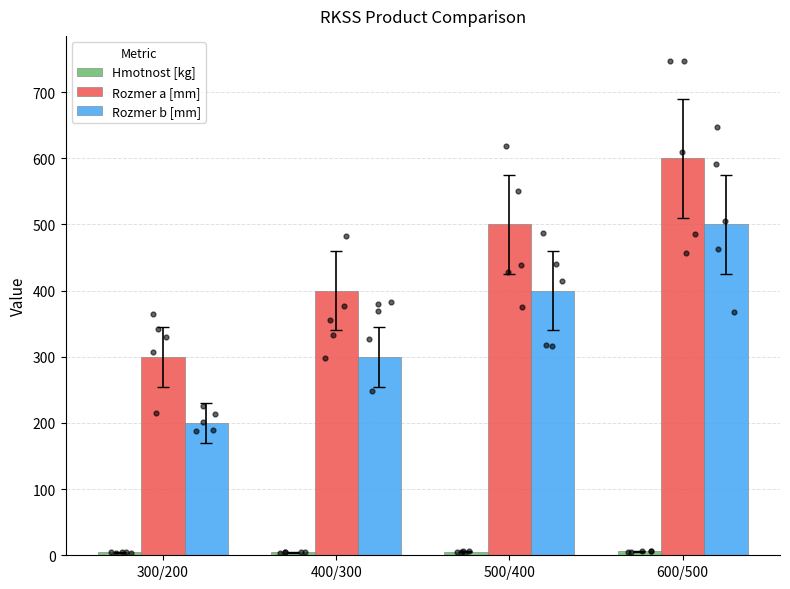

Which series has the largest total across all categories?

Rozmer a [mm]